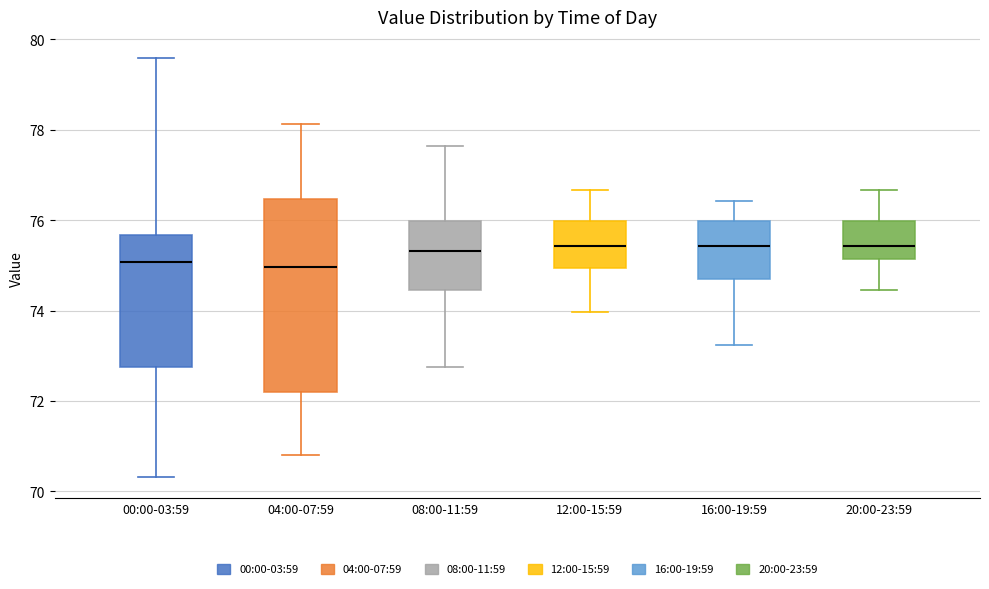

Where does the lower whisker of the box for 00:00-03:59 end on the y-axis? The values are not printed on the chart, so give them approximately, as read against the axis.

70.4